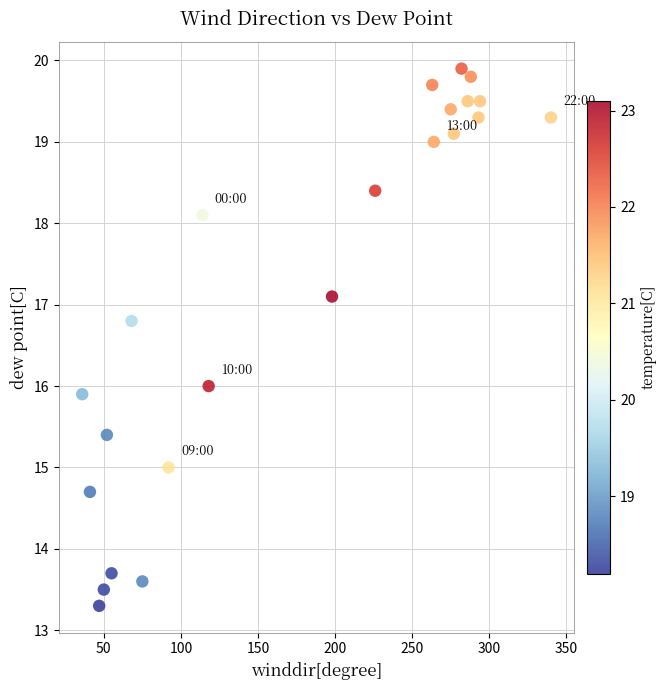

What is the range of X values (max minus min)?

304.0